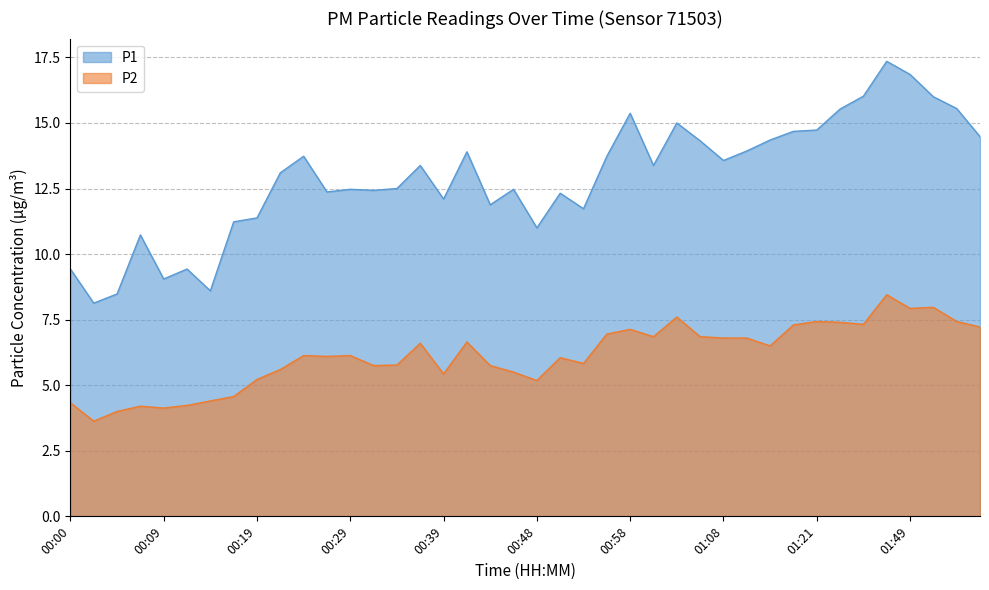

At how many categories does at least one series exceed 3?

40